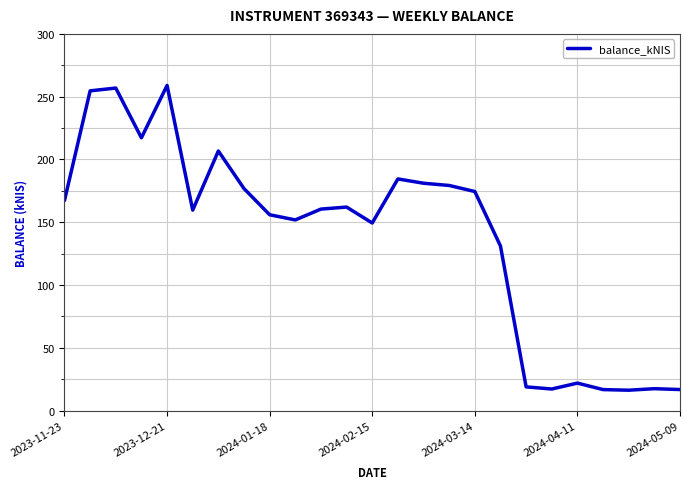

What is the smallest value displayed?

16.3